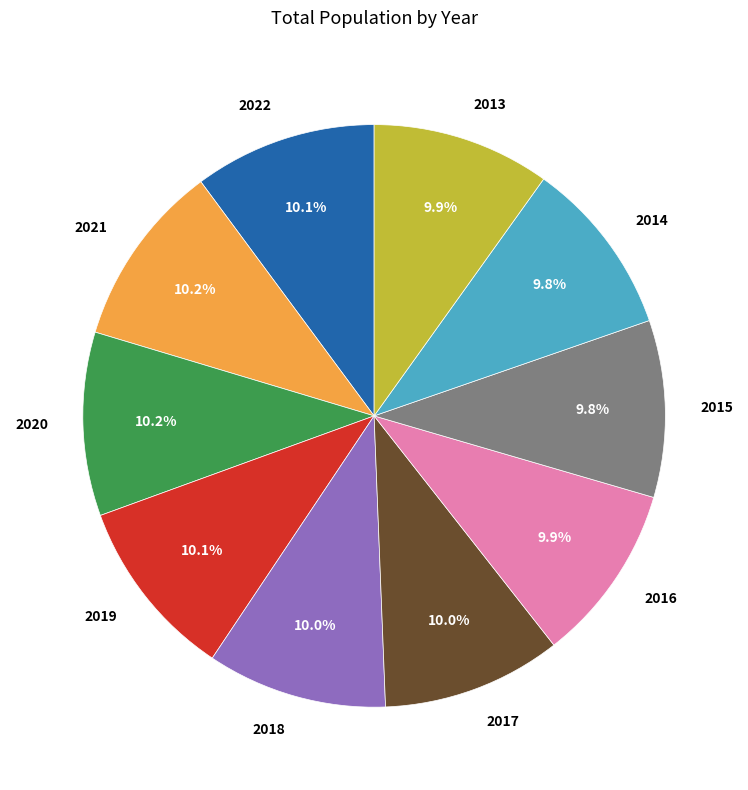

To the nearest percent, what percentage of the pie is 2021?

10%